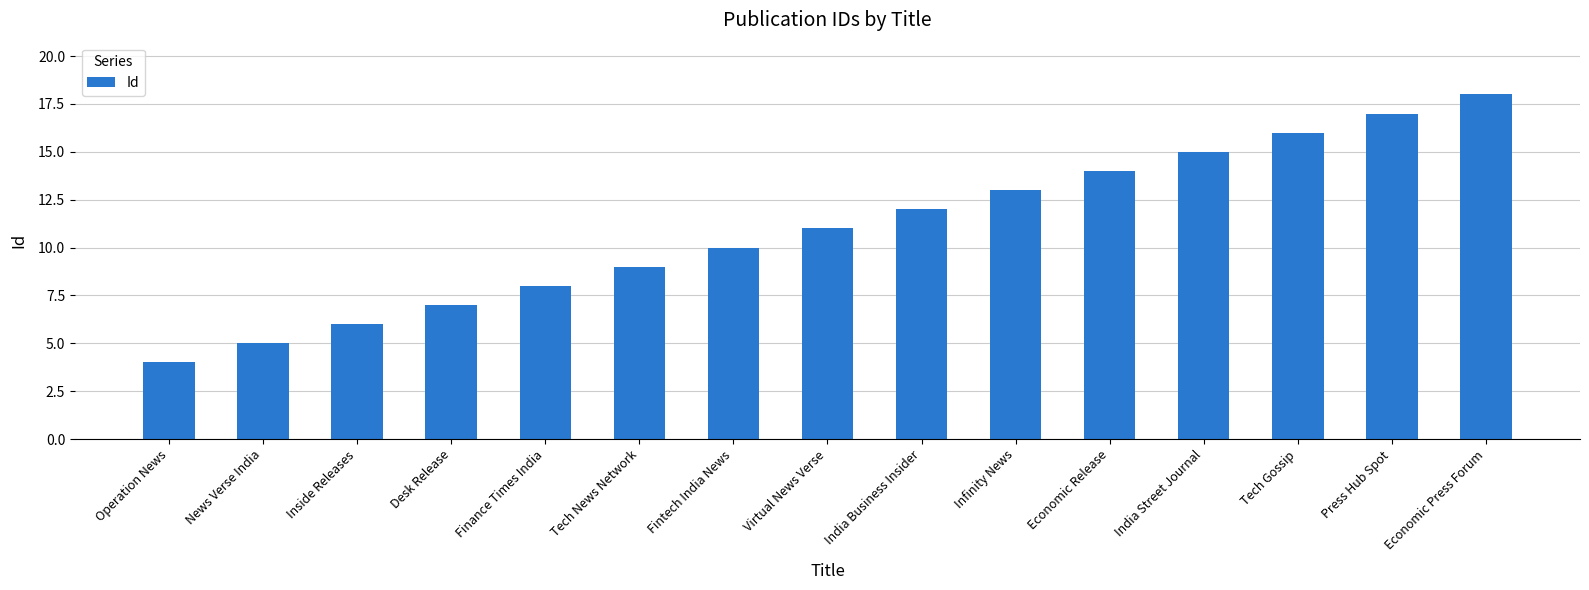

How many values are below 11?

7